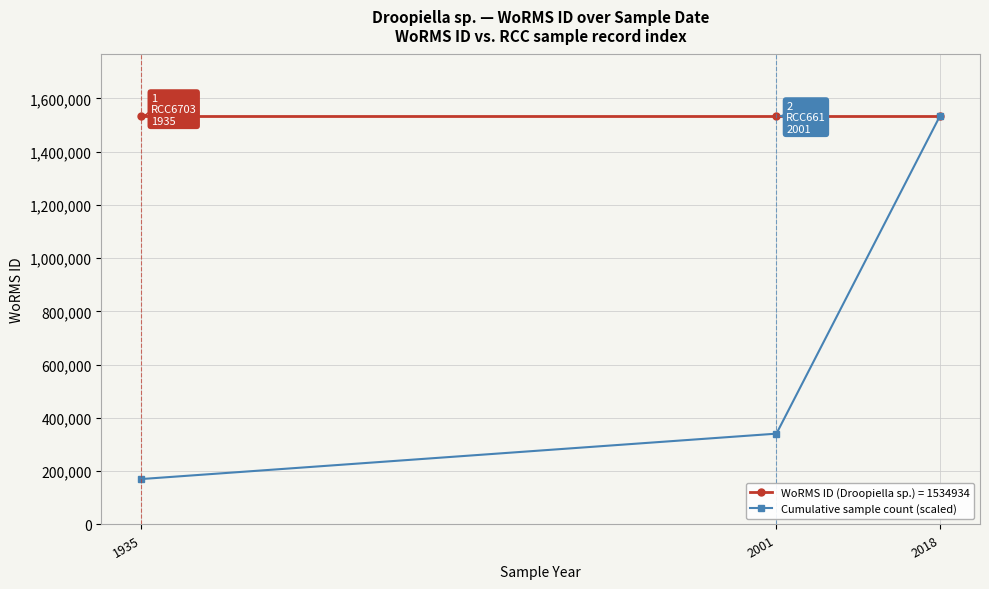

What value does the Cumulative sample count (scaled) series have at 1935?

170548.2